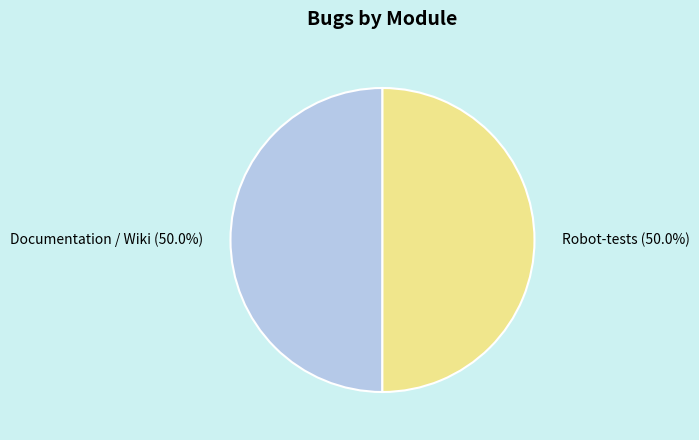

What is the ratio of the value at Documentation / Wiki to the value at Robot-tests?

1.0